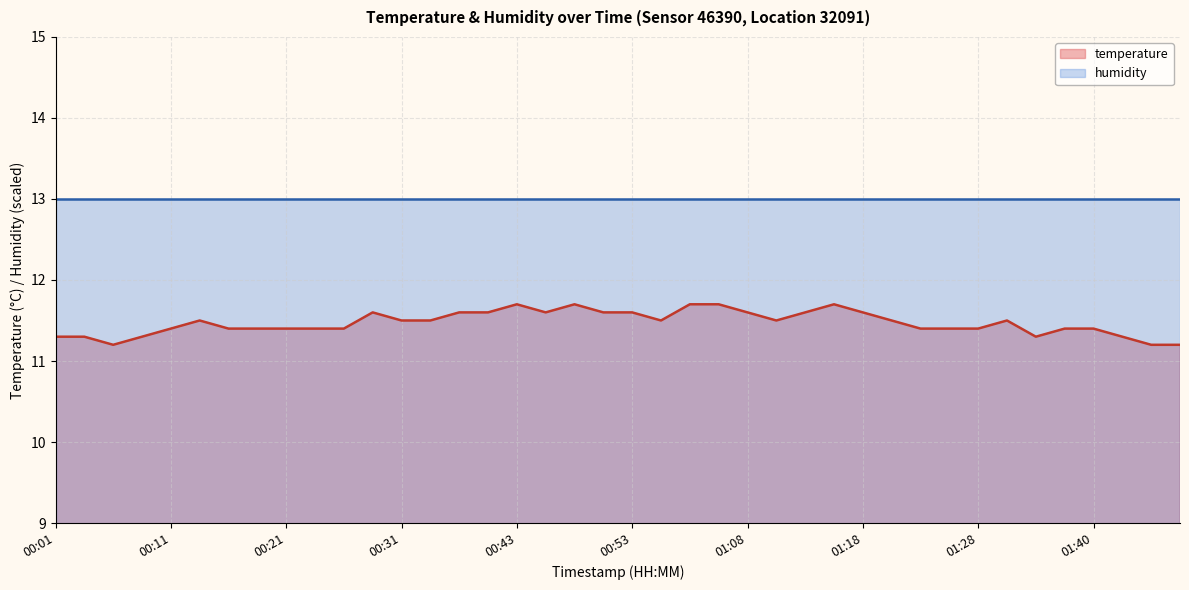

The chart shows a value of 5.6 at 00:33. True or false?

False